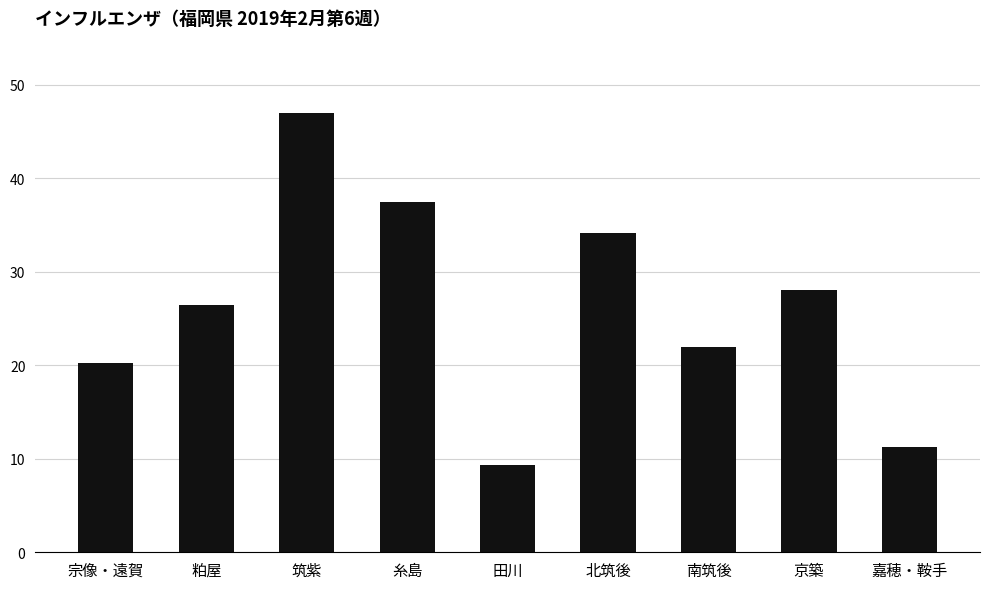

Count the number of data series in this chart.

1